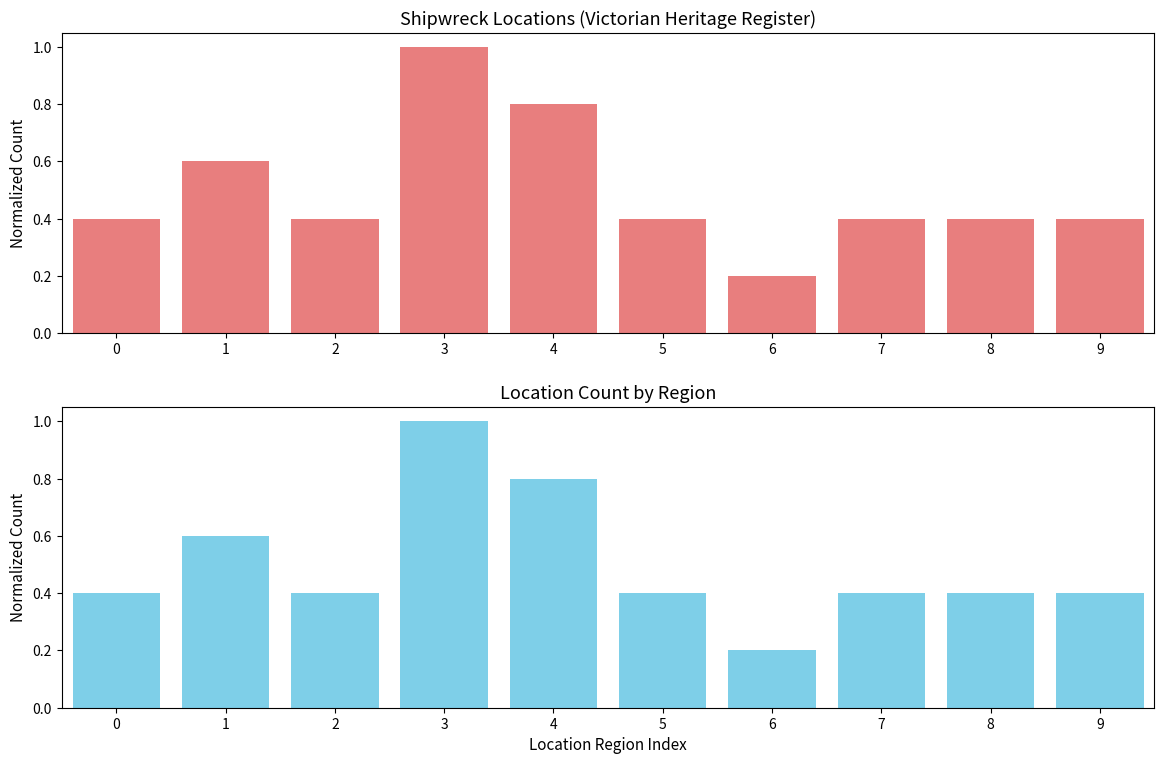

What value does the Shipwreck Locations series have at 4?

0.8